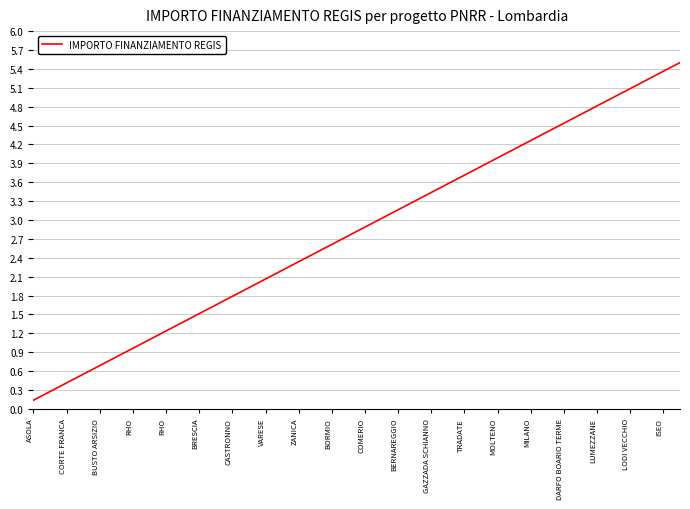

What is the difference between the maximum and minimum values?

5.4